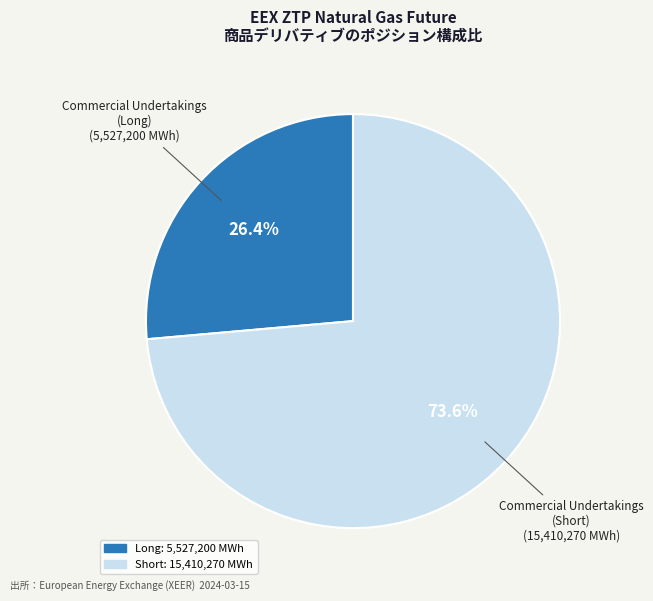

Is there a majority slice in this chart?

Yes